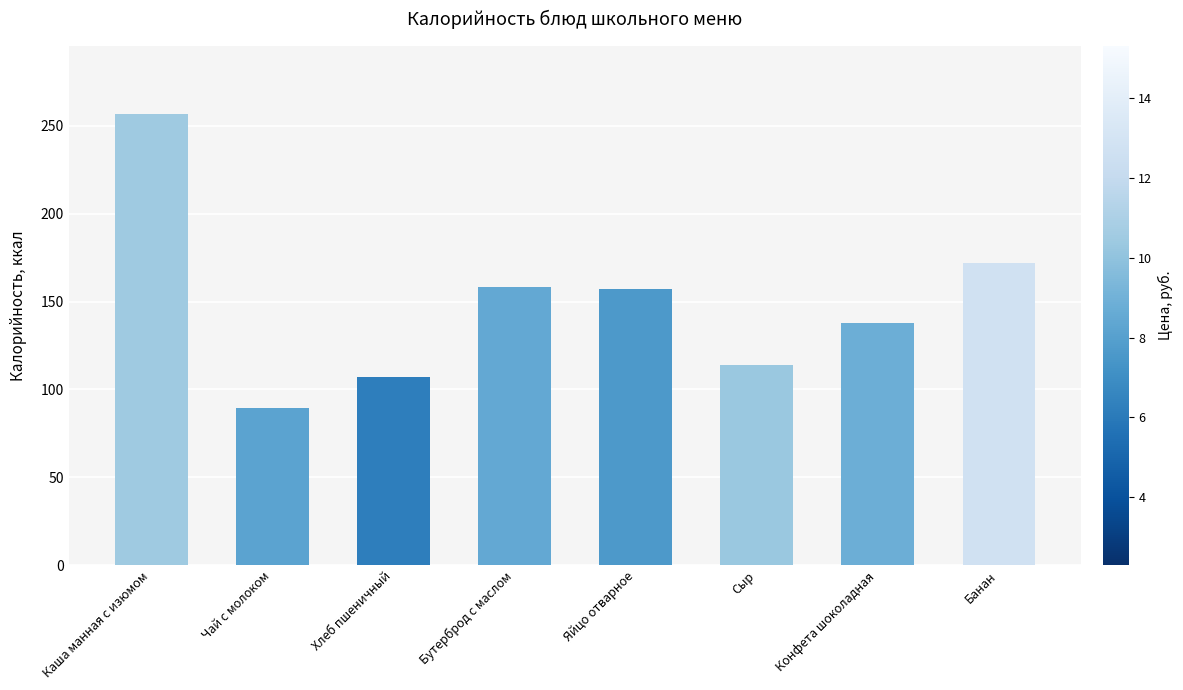

Which label corresponds to the largest value in the chart?

Каша манная с изюмом